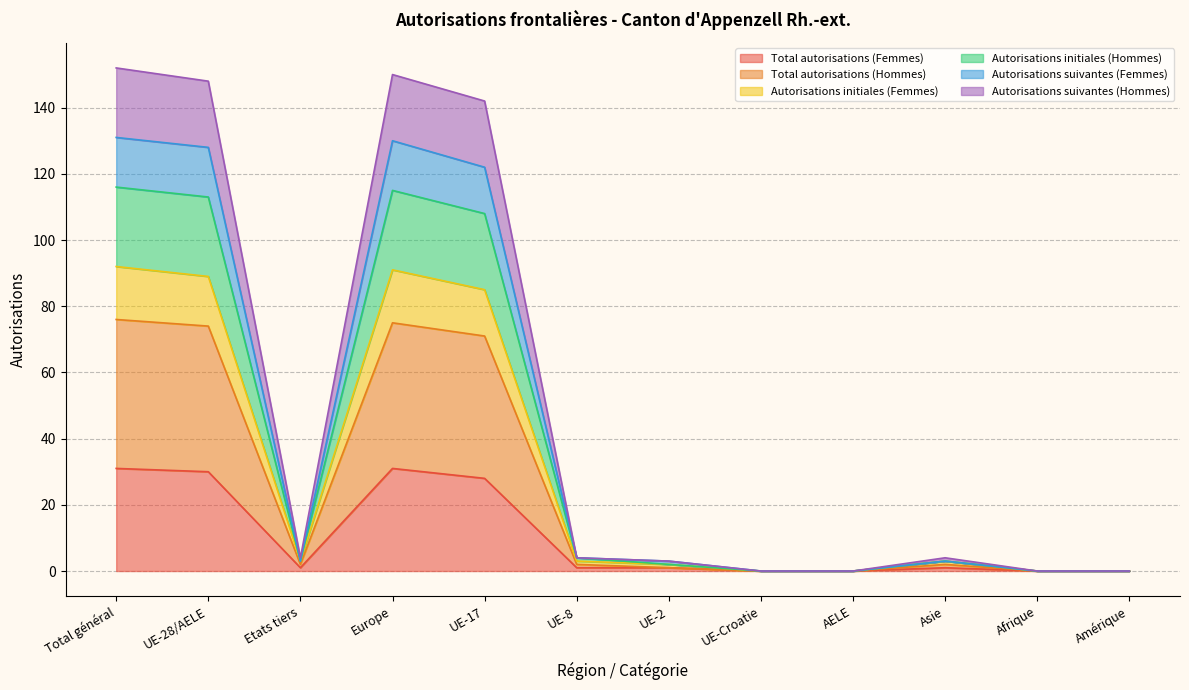

Rank the categories by Total autorisations (Hommes) value from lowest to highest.

UE-Croatie, AELE, Afrique, Amérique, UE-2, Etats tiers, UE-8, Asie, UE-17, UE-28/AELE, Europe, Total général